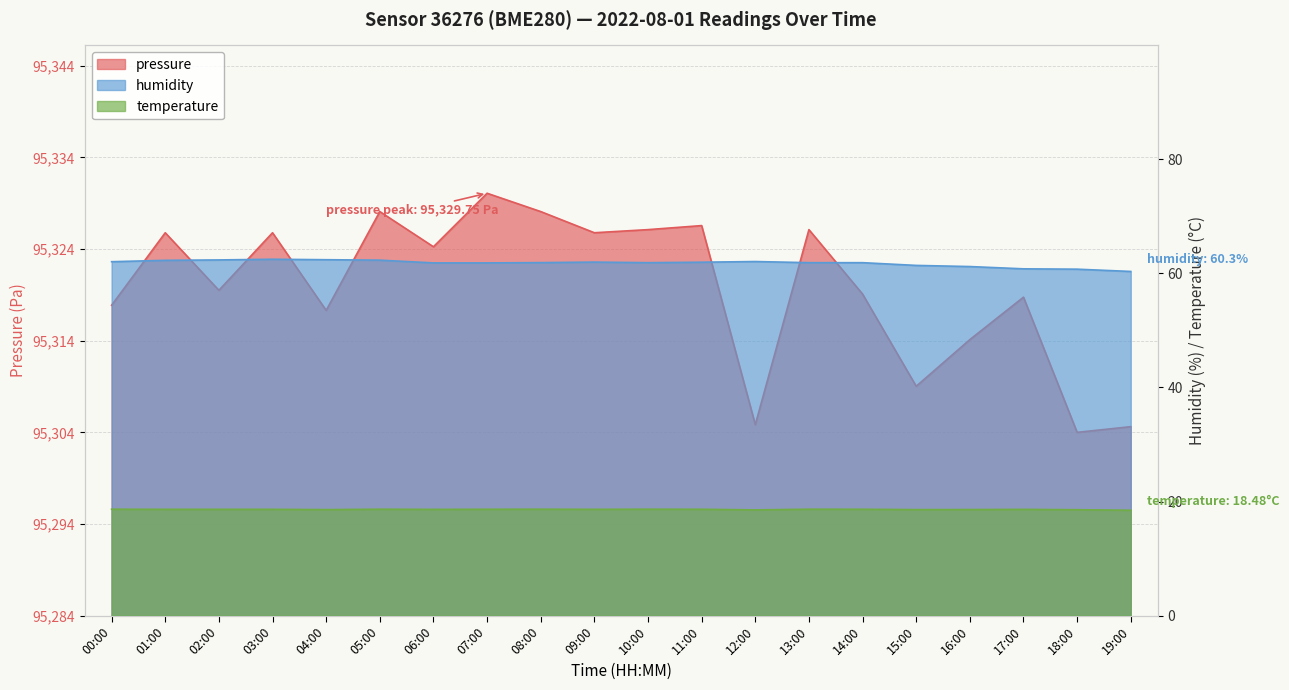

Where is the first local minimum for humidity?

10:00